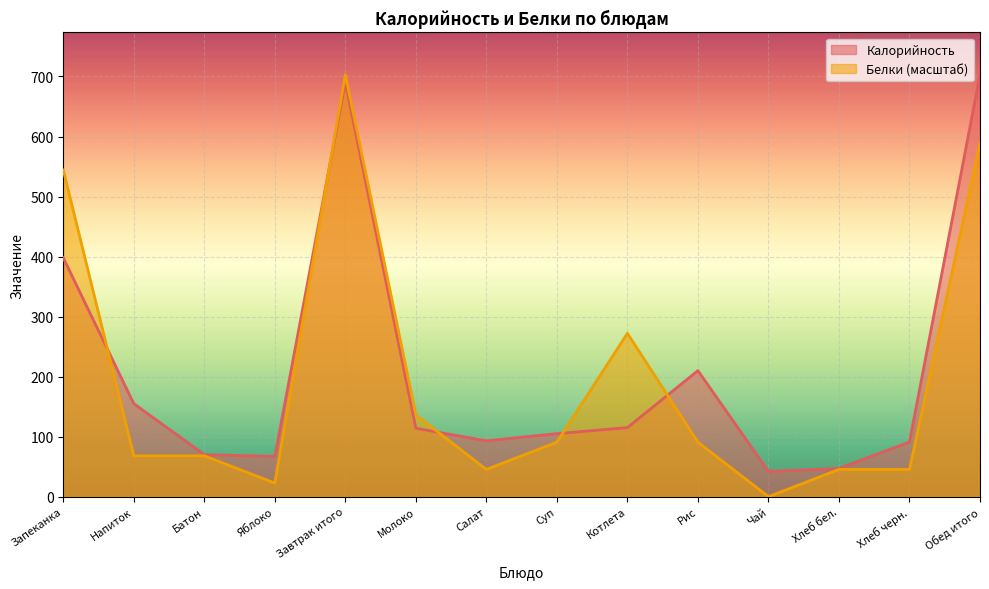

Between which two adjacent categories do Белки and Калорийность first intersect?

Запеканка and Напиток